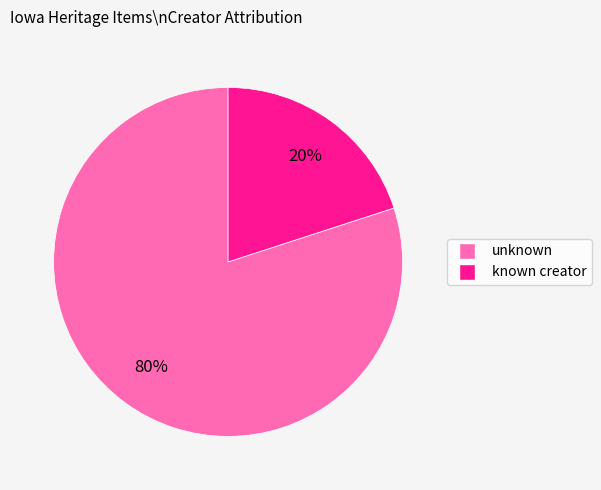

Is there a majority slice in this chart?

Yes